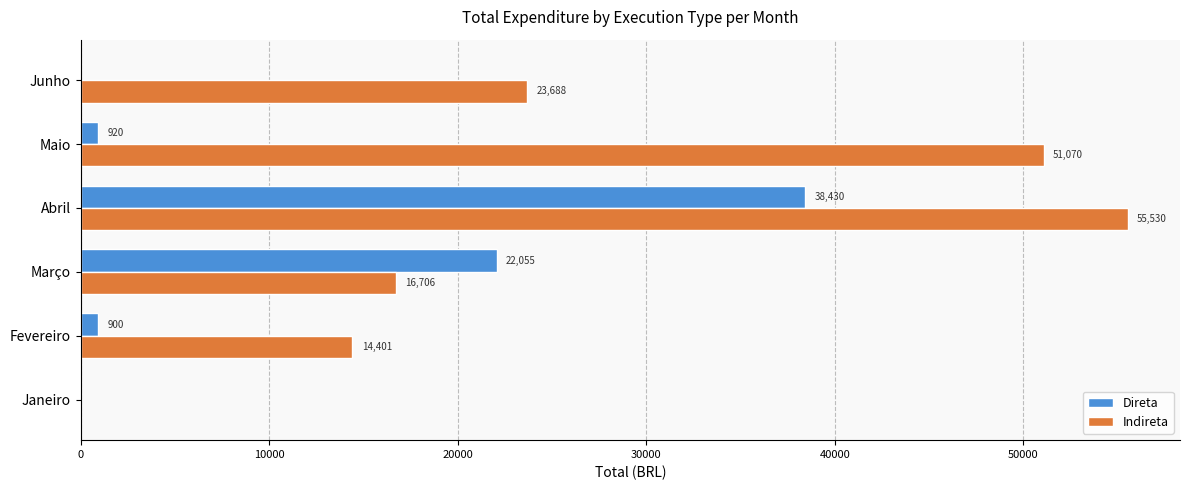

True or false: Indireta has a value of 26102.4 at Maio.

False